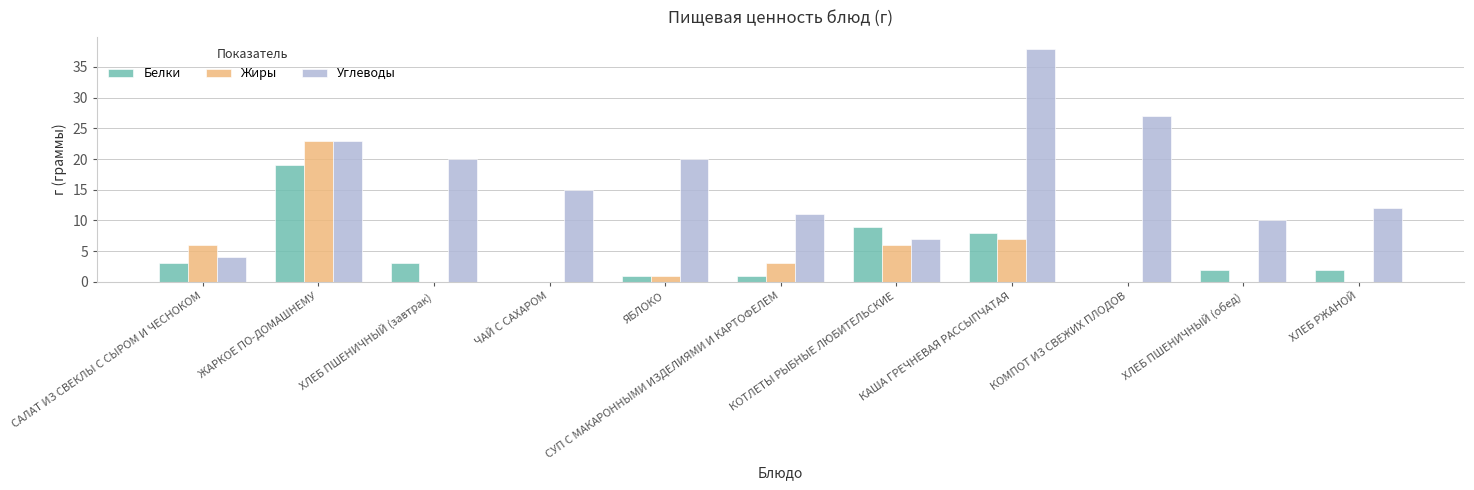

The value of Жиры at ЯБЛОКО is 1. True or false?

True